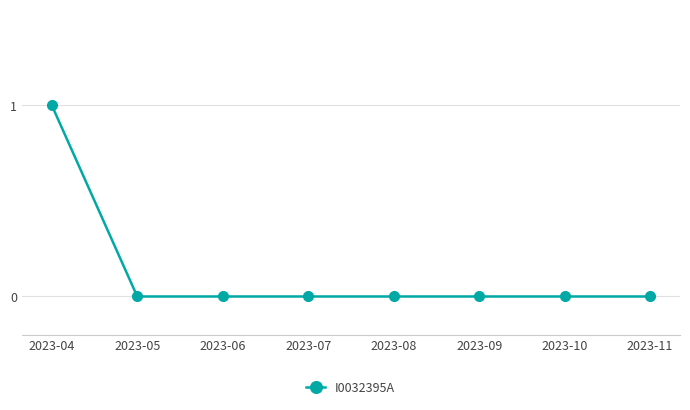

What is the sum of all values?

1